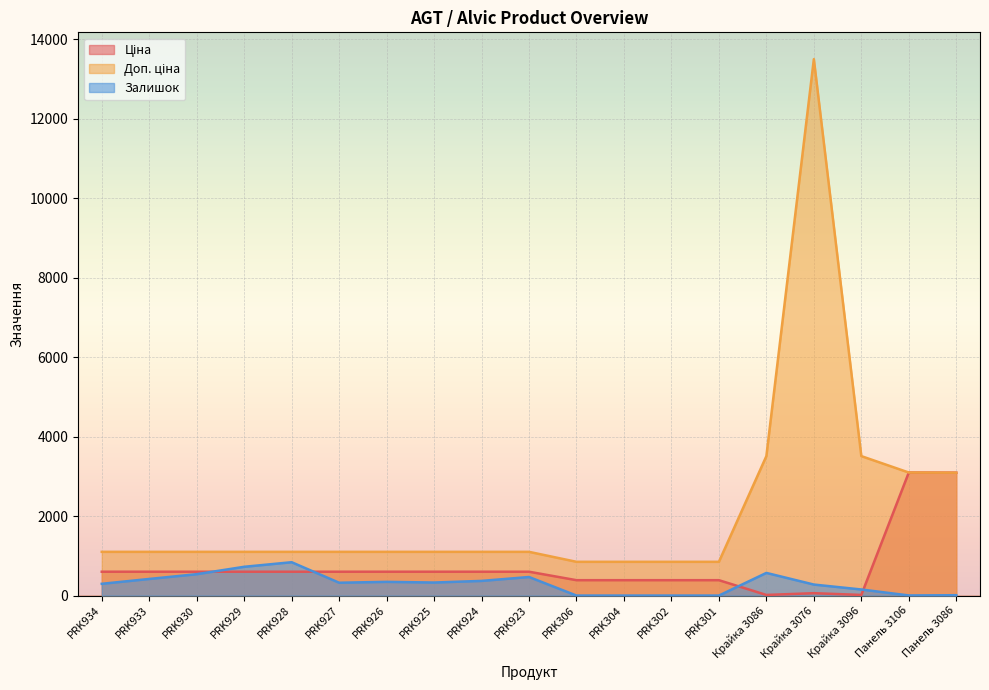

Is it true that Залишок equals 0.0 at PRK306?

True